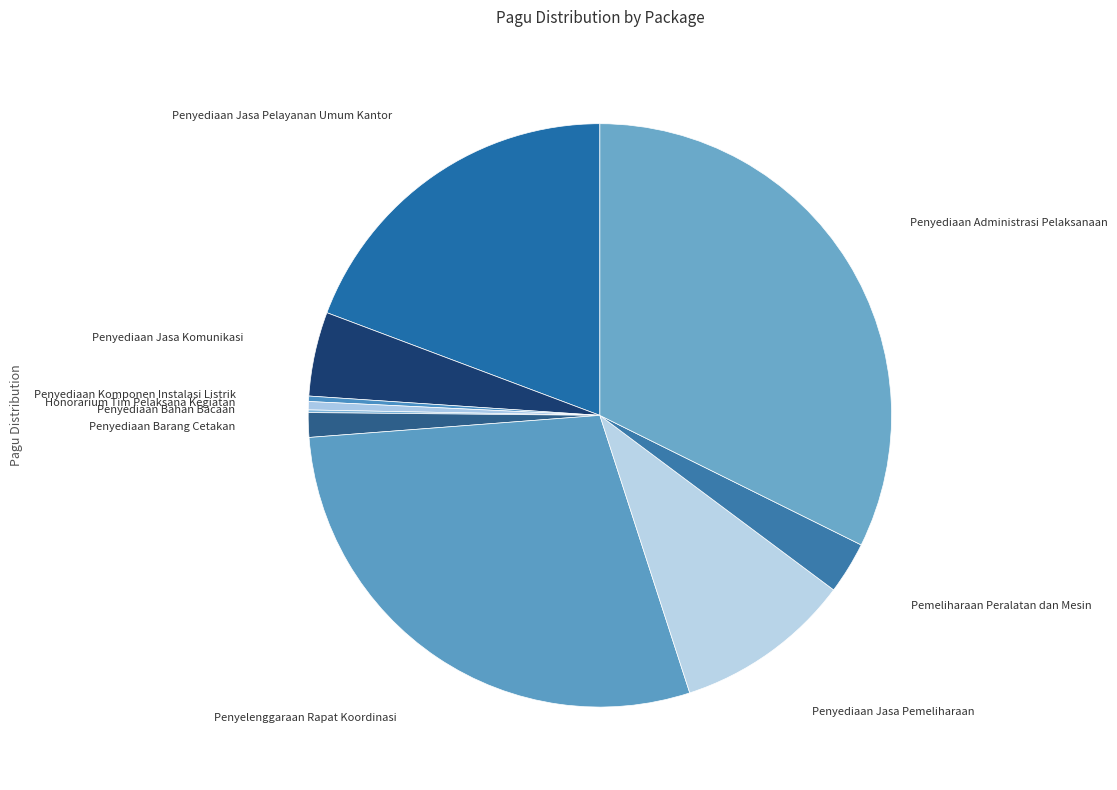

Is there a majority slice in this chart?

No